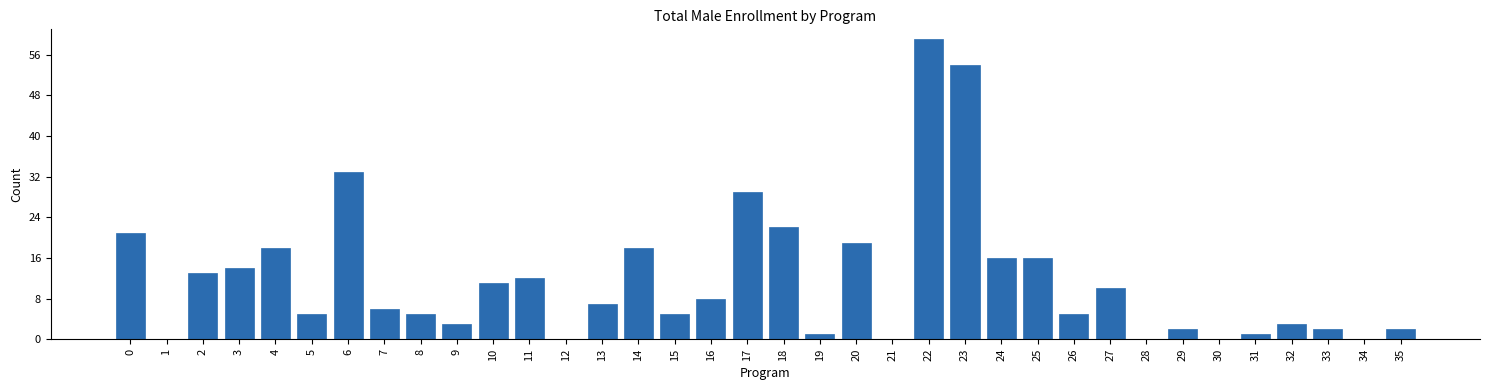

Which has a higher value, 26 or 27?

27